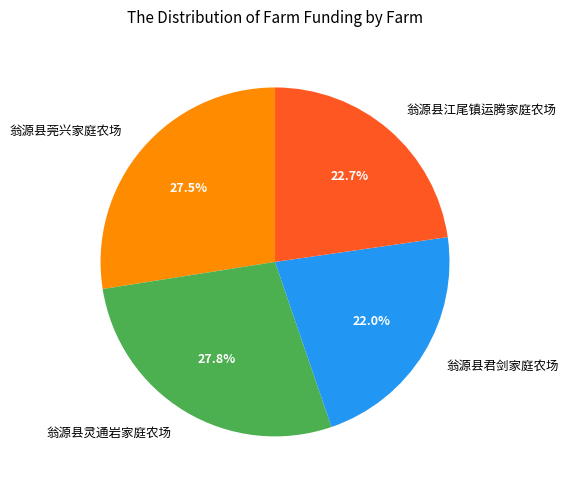

Is there a majority slice in this chart?

No